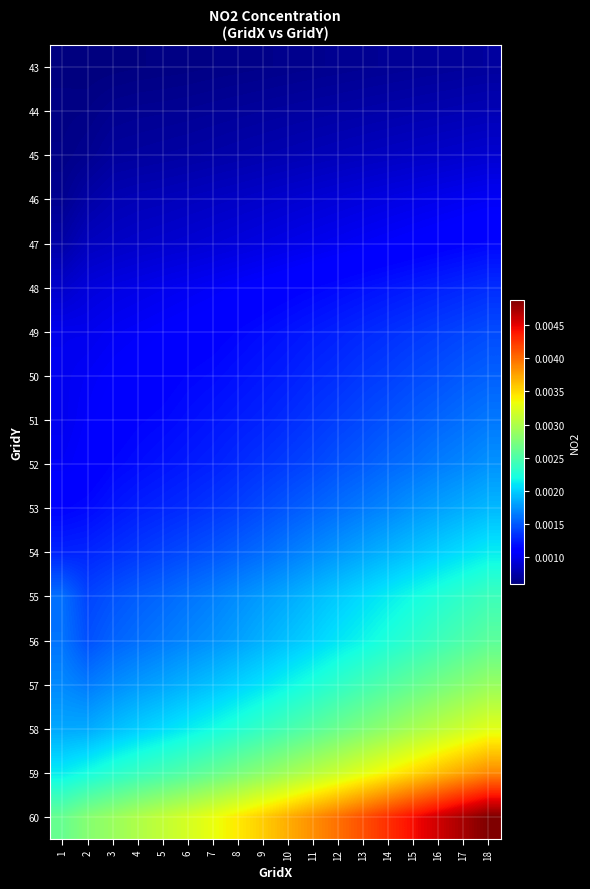

Reading left to right, list all the values displayed in this chart.

43: 1=0.0	2=0.0	3=0.0	4=0.0	5=0.0	6=0.0	7=0.0	8=0.0	9=0.0	10=0.0	11=0.0	12=0.0	13=0.0	14=0.0	15=0.0	16=0.0	17=0.0	18=0.0
44: 1=0.0	2=0.0	3=0.0	4=0.0	5=0.0	6=0.0	7=0.0	8=0.0	9=0.0	10=0.0	11=0.0	12=0.0	13=0.0	14=0.0	15=0.0	16=0.0	17=0.0	18=0.0
45: 1=0.0	2=0.0	3=0.0	4=0.0	5=0.0	6=0.0	7=0.0	8=0.0	9=0.0	10=0.0	11=0.0	12=0.0	13=0.0	14=0.0	15=0.0	16=0.0	17=0.0	18=0.0
46: 1=0.0	2=0.0	3=0.0	4=0.0	5=0.0	6=0.0	7=0.0	8=0.0	9=0.0	10=0.0	11=0.0	12=0.0	13=0.0	14=0.0	15=0.0	16=0.0	17=0.0	18=0.0
47: 1=0.0	2=0.0	3=0.0	4=0.0	5=0.0	6=0.0	7=0.0	8=0.0	9=0.0	10=0.0	11=0.0	12=0.0	13=0.0	14=0.0	15=0.0	16=0.0	17=0.0	18=0.0
48: 1=0.0	2=0.0	3=0.0	4=0.0	5=0.0	6=0.0	7=0.0	8=0.0	9=0.0	10=0.0	11=0.0	12=0.0	13=0.0	14=0.0	15=0.0	16=0.0	17=0.0	18=0.0
49: 1=0.0	2=0.0	3=0.0	4=0.0	5=0.0	6=0.0	7=0.0	8=0.0	9=0.0	10=0.0	11=0.0	12=0.0	13=0.0	14=0.0	15=0.0	16=0.0	17=0.0	18=0.0
50: 1=0.0	2=0.0	3=0.0	4=0.0	5=0.0	6=0.0	7=0.0	8=0.0	9=0.0	10=0.0	11=0.0	12=0.0	13=0.0	14=0.0	15=0.0	16=0.0	17=0.0	18=0.0
51: 1=0.0	2=0.0	3=0.0	4=0.0	5=0.0	6=0.0	7=0.0	8=0.0	9=0.0	10=0.0	11=0.0	12=0.0	13=0.0	14=0.0	15=0.0	16=0.0	17=0.0	18=0.0
52: 1=0.0	2=0.0	3=0.0	4=0.0	5=0.0	6=0.0	7=0.0	8=0.0	9=0.0	10=0.0	11=0.0	12=0.0	13=0.0	14=0.0	15=0.0	16=0.0	17=0.0	18=0.0
53: 1=0.0	2=0.0	3=0.0	4=0.0	5=0.0	6=0.0	7=0.0	8=0.0	9=0.0	10=0.0	11=0.0	12=0.0	13=0.0	14=0.0	15=0.0	16=0.0	17=0.0	18=0.0
54: 1=0.0	2=0.0	3=0.0	4=0.0	5=0.0	6=0.0	7=0.0	8=0.0	9=0.0	10=0.0	11=0.0	12=0.0	13=0.0	14=0.0	15=0.0	16=0.0	17=0.0	18=0.0
55: 1=0.0	2=0.0	3=0.0	4=0.0	5=0.0	6=0.0	7=0.0	8=0.0	9=0.0	10=0.0	11=0.0	12=0.0	13=0.0	14=0.0	15=0.0	16=0.0	17=0.0	18=0.0
56: 1=0.0	2=0.0	3=0.0	4=0.0	5=0.0	6=0.0	7=0.0	8=0.0	9=0.0	10=0.0	11=0.0	12=0.0	13=0.0	14=0.0	15=0.0	16=0.0	17=0.0	18=0.0
57: 1=0.0	2=0.0	3=0.0	4=0.0	5=0.0	6=0.0	7=0.0	8=0.0	9=0.0	10=0.0	11=0.0	12=0.0	13=0.0	14=0.0	15=0.0	16=0.0	17=0.0	18=0.0
58: 1=0.0	2=0.0	3=0.0	4=0.0	5=0.0	6=0.0	7=0.0	8=0.0	9=0.0	10=0.0	11=0.0	12=0.0	13=0.0	14=0.0	15=0.0	16=0.0	17=0.0	18=0.0
59: 1=0.0	2=0.0	3=0.0	4=0.0	5=0.0	6=0.0	7=0.0	8=0.0	9=0.0	10=0.0	11=0.0	12=0.0	13=0.0	14=0.0	15=0.0	16=0.0	17=0.0	18=0.0
60: 1=0.0	2=0.0	3=0.0	4=0.0	5=0.0	6=0.0	7=0.0	8=0.0	9=0.0	10=0.0	11=0.0	12=0.0	13=0.0	14=0.0	15=0.0	16=0.0	17=0.0	18=0.0